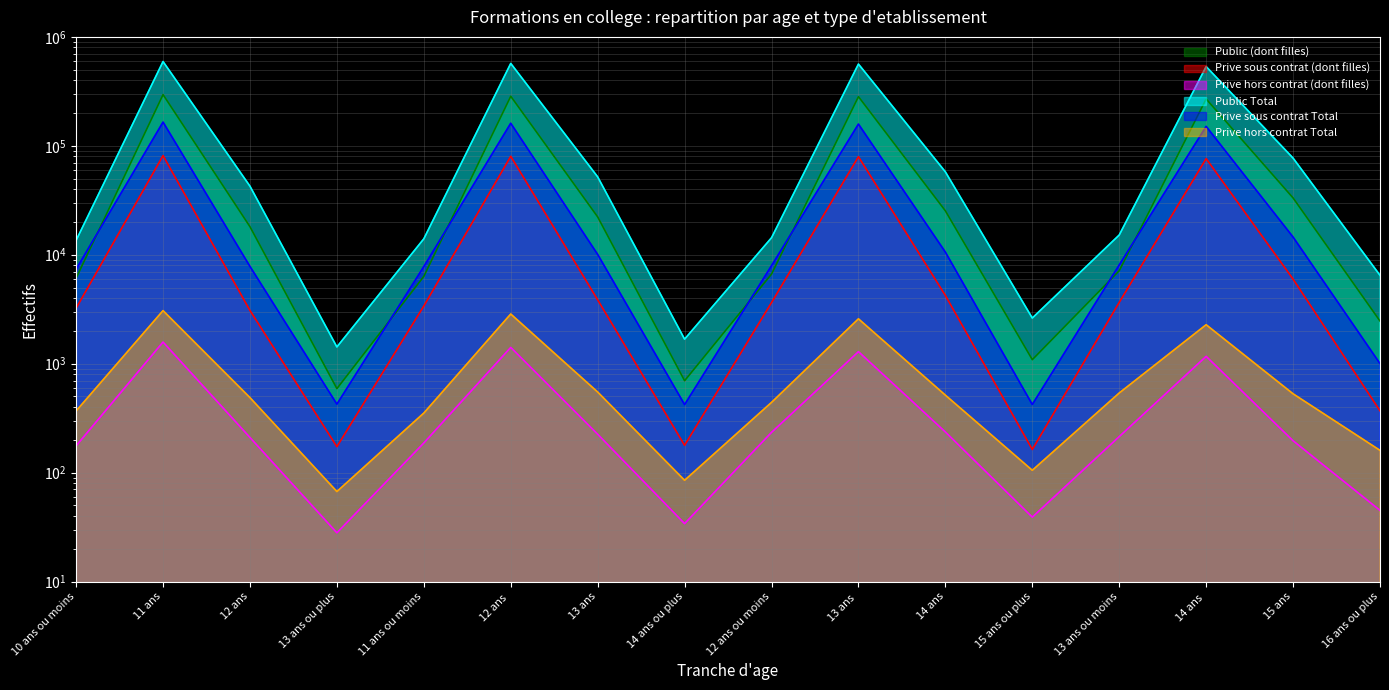

True or false: Prive hors contrat Total and Public (dont filles) cross at least once.

False